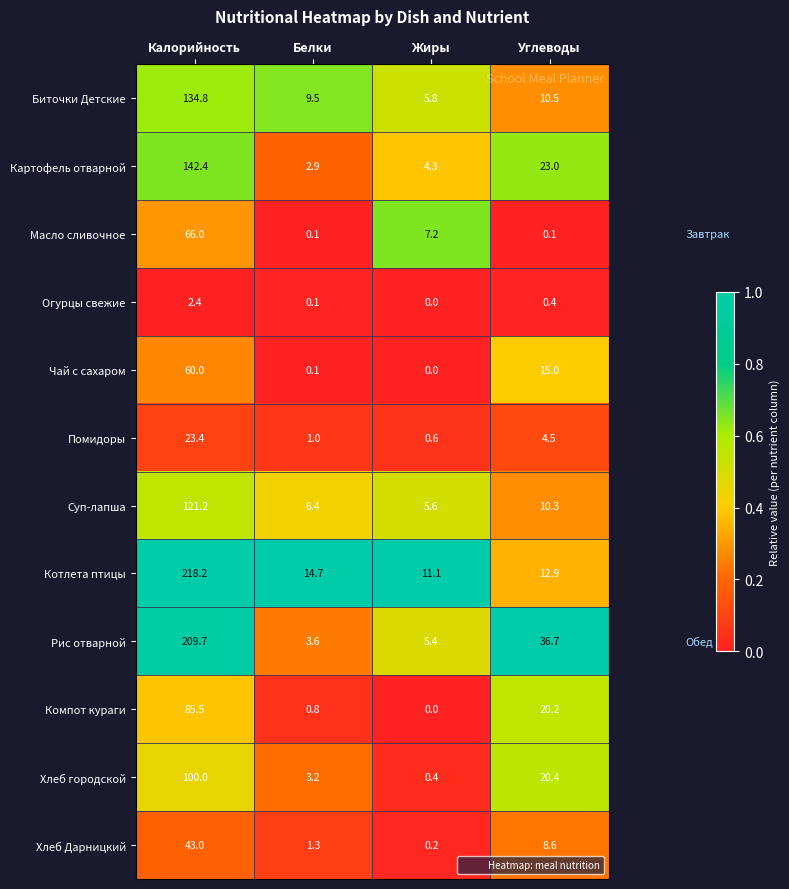

What is the total value across all series at Жиры?

40.6